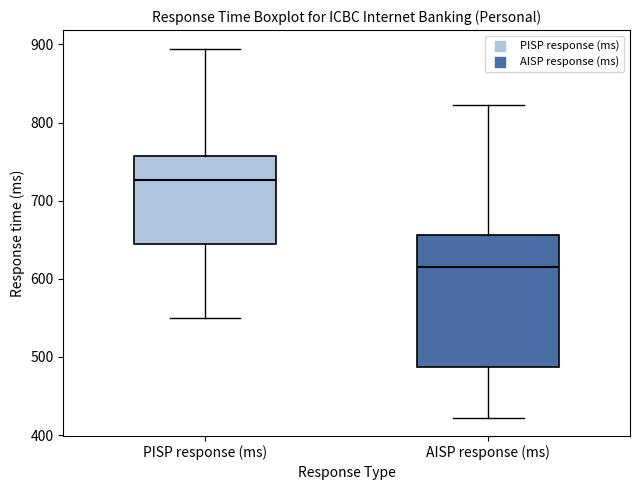

Comparing the boxes themselves (not the whiskers), which one is the tallest?

AISP response (ms)